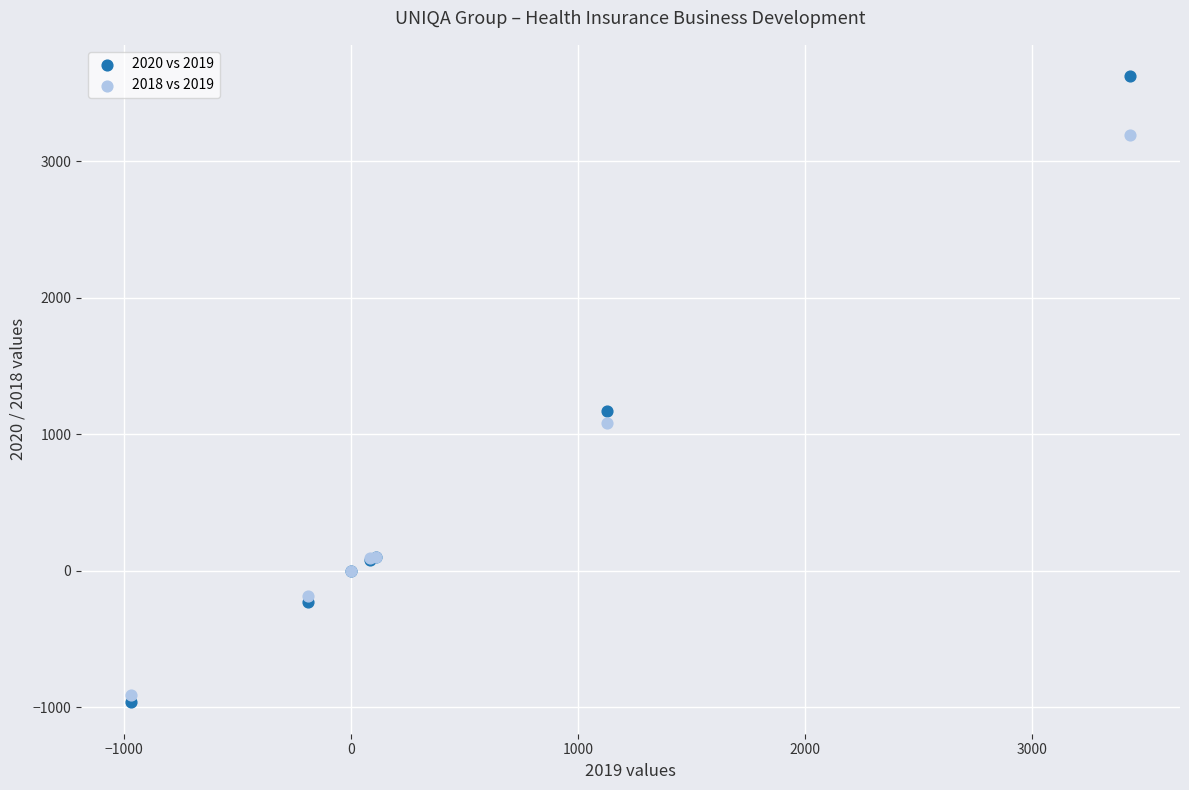

Which series has the largest Y range (max minus min)?

2020 vs 2019